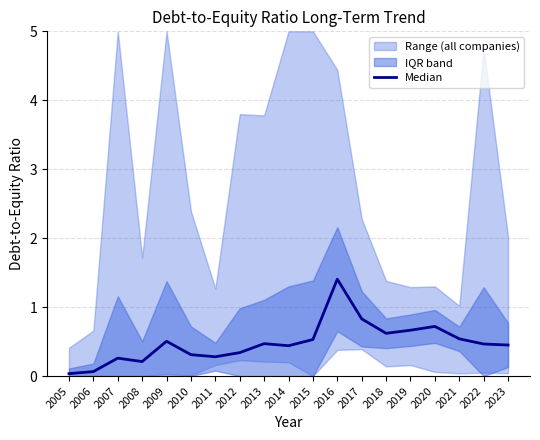

Approximately how many times larger is the value at 2013 compared to 2016?

0.3